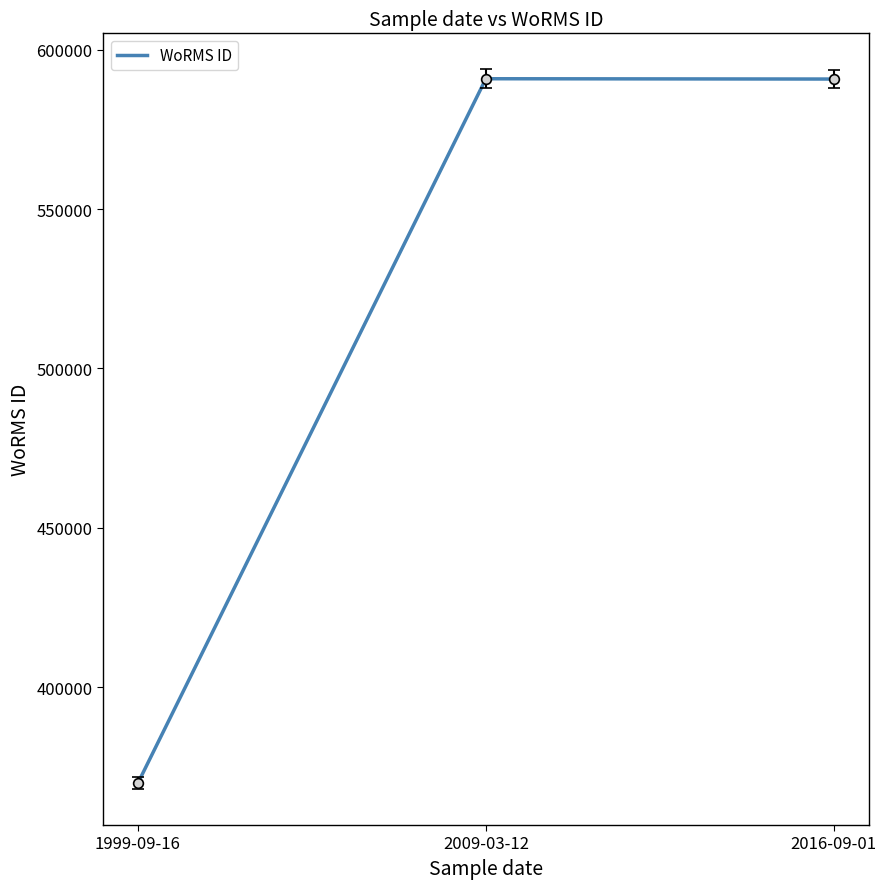

Read the value at 1999-09-16, to the nearest 50.

369850